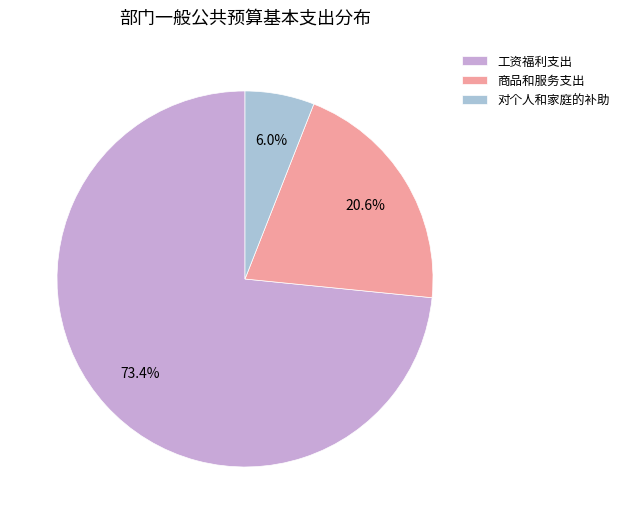

Is the sum of 工资福利支出 and 商品和服务支出 greater than half?

Yes